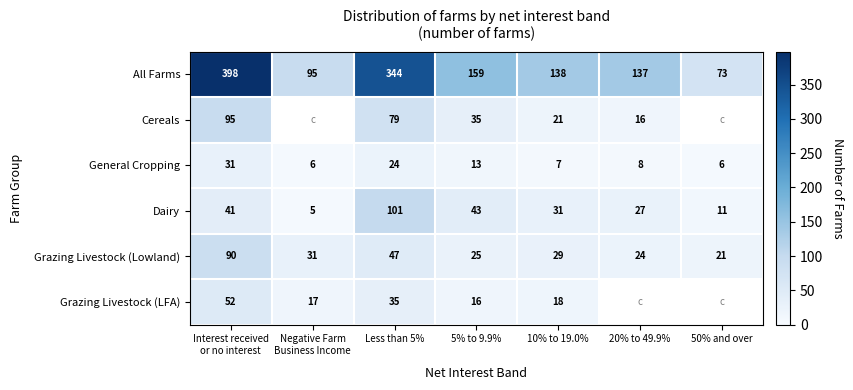

What is the difference between the highest and lowest values at 5% to 9.9%?

146